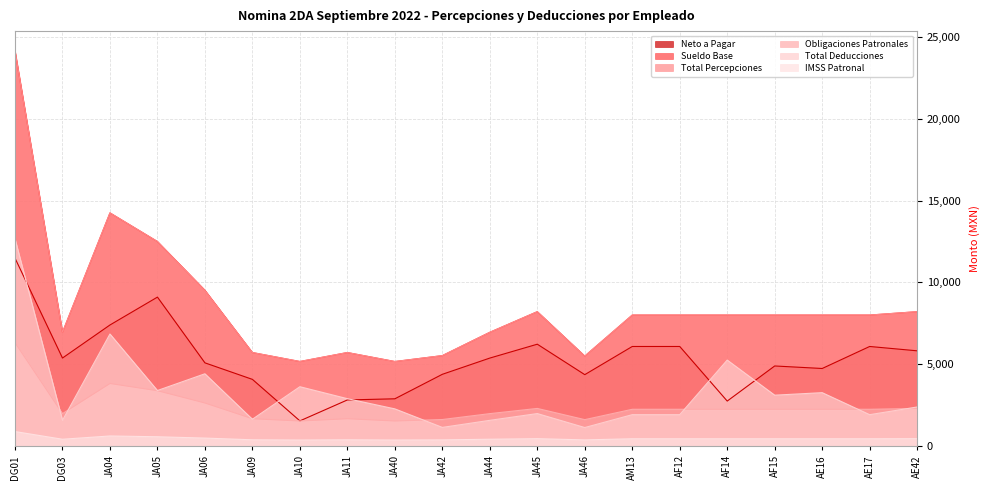

Which series has the widest spread of values?

Total Percepciones